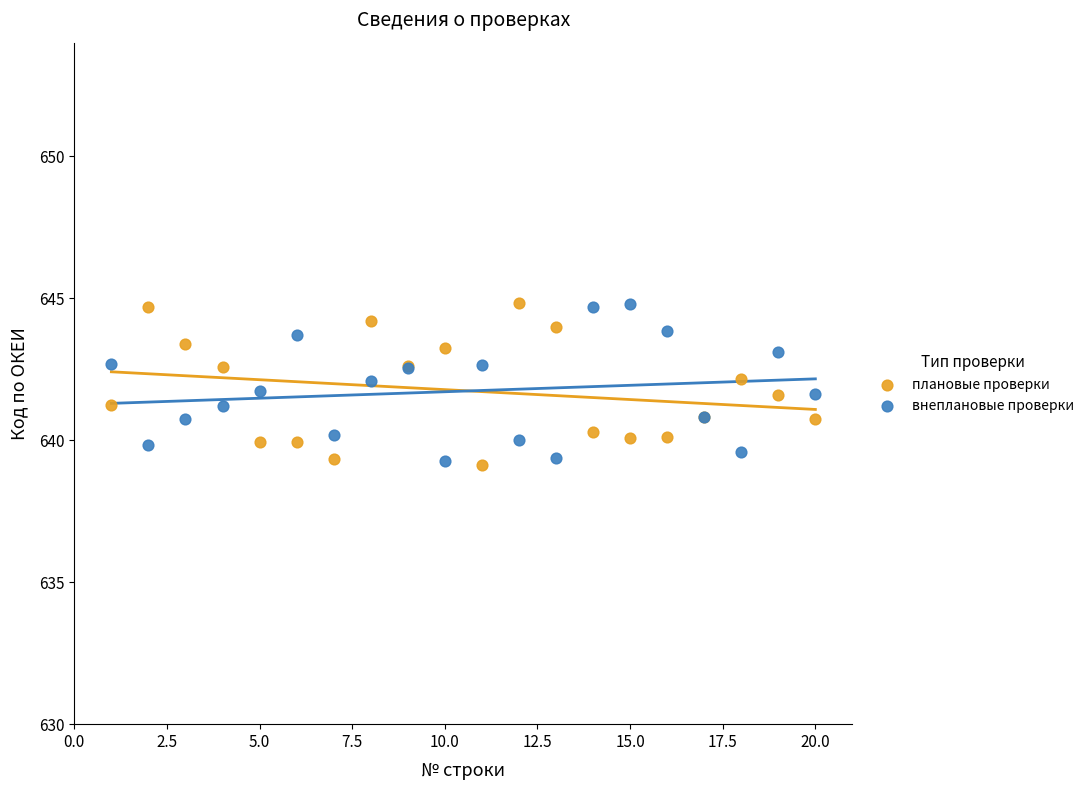

What are all the series names shown in the legend?

плановые проверки, внеплановые проверки